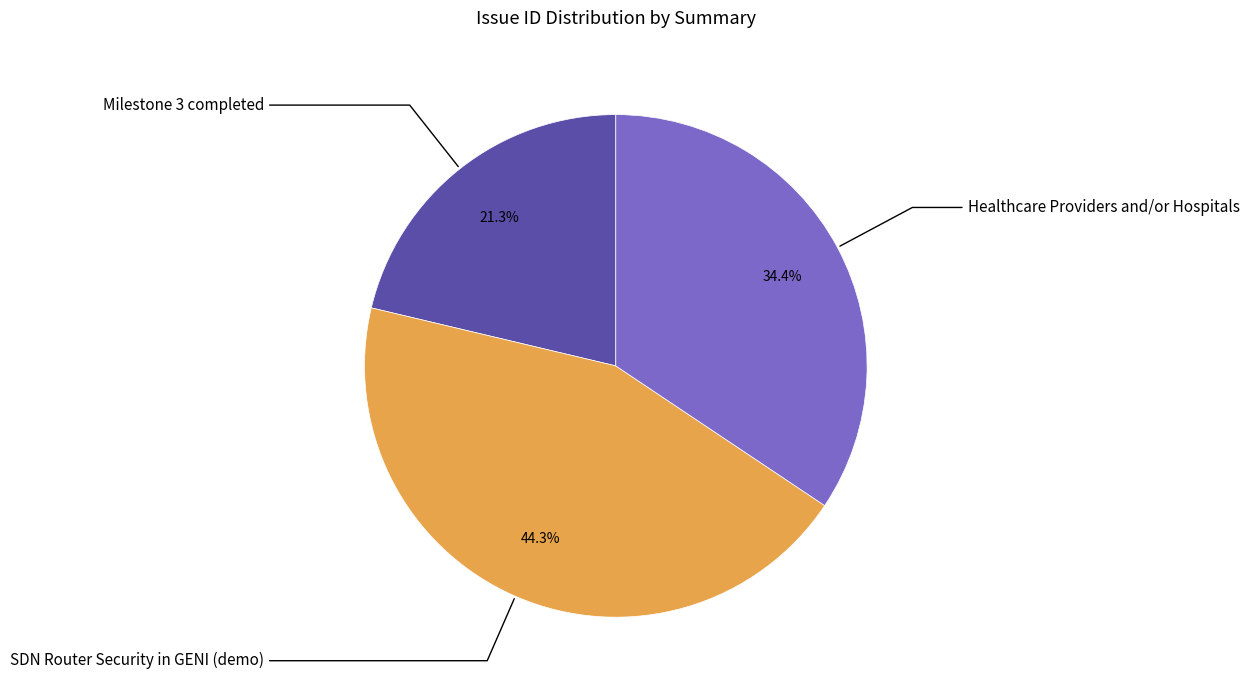

Does any single category account for the majority?

No